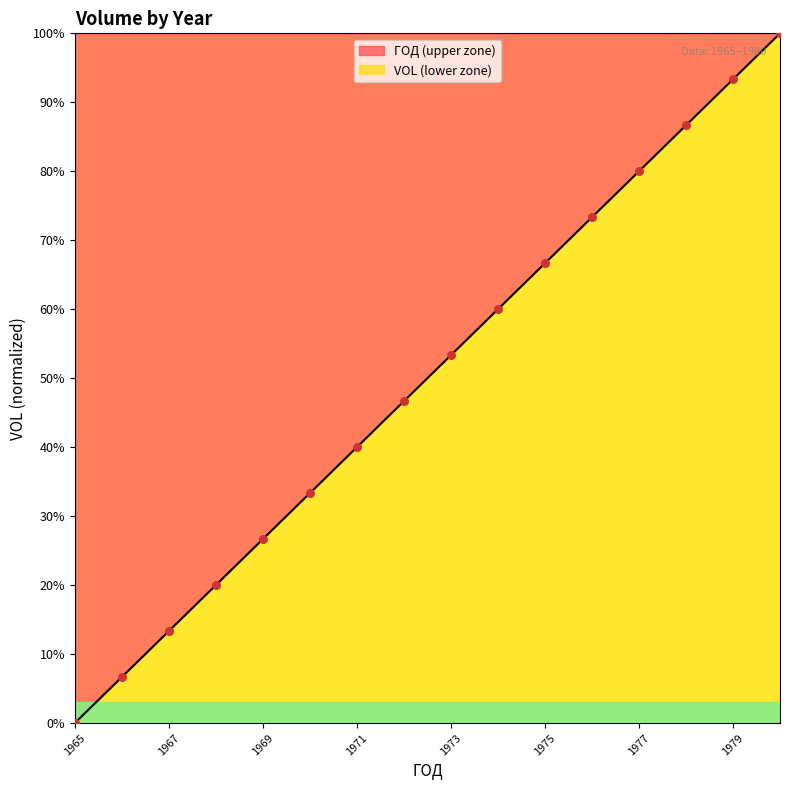

What is the change in value from 1966 to 1978?

+80.0